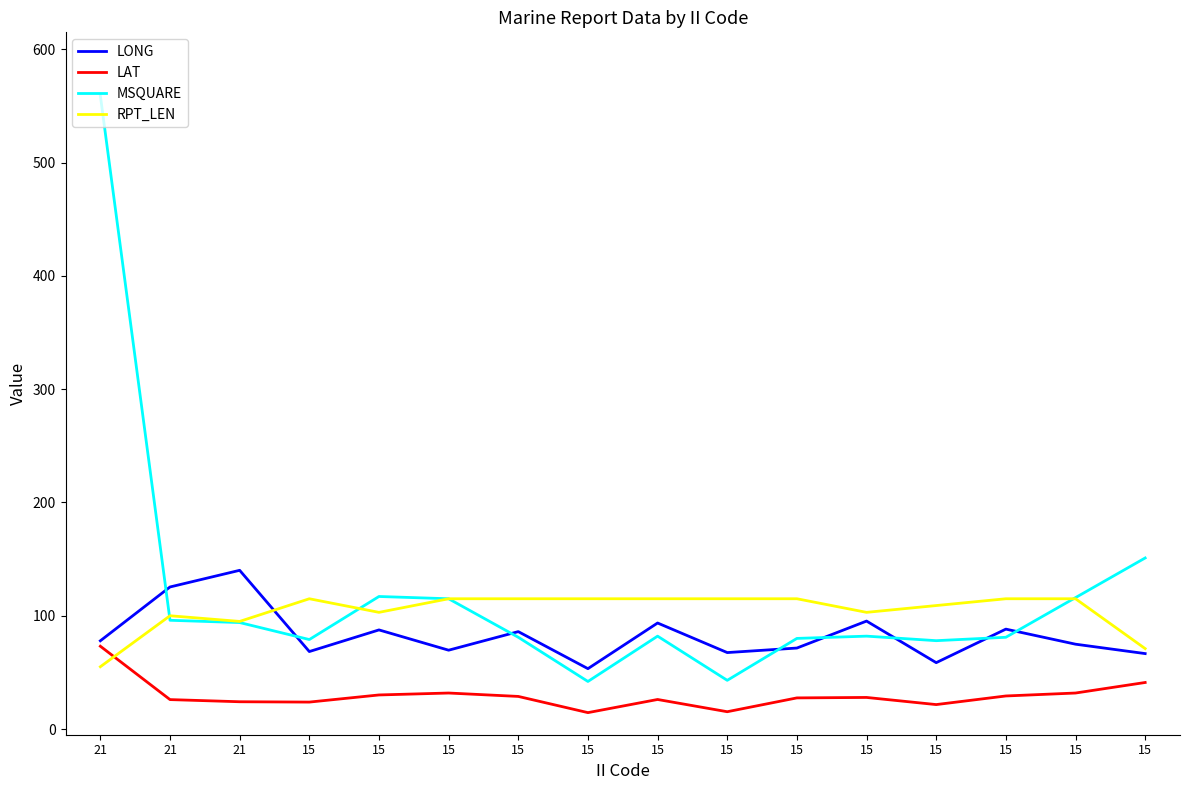

What value does the MSQUARE series have at 21?

559.0